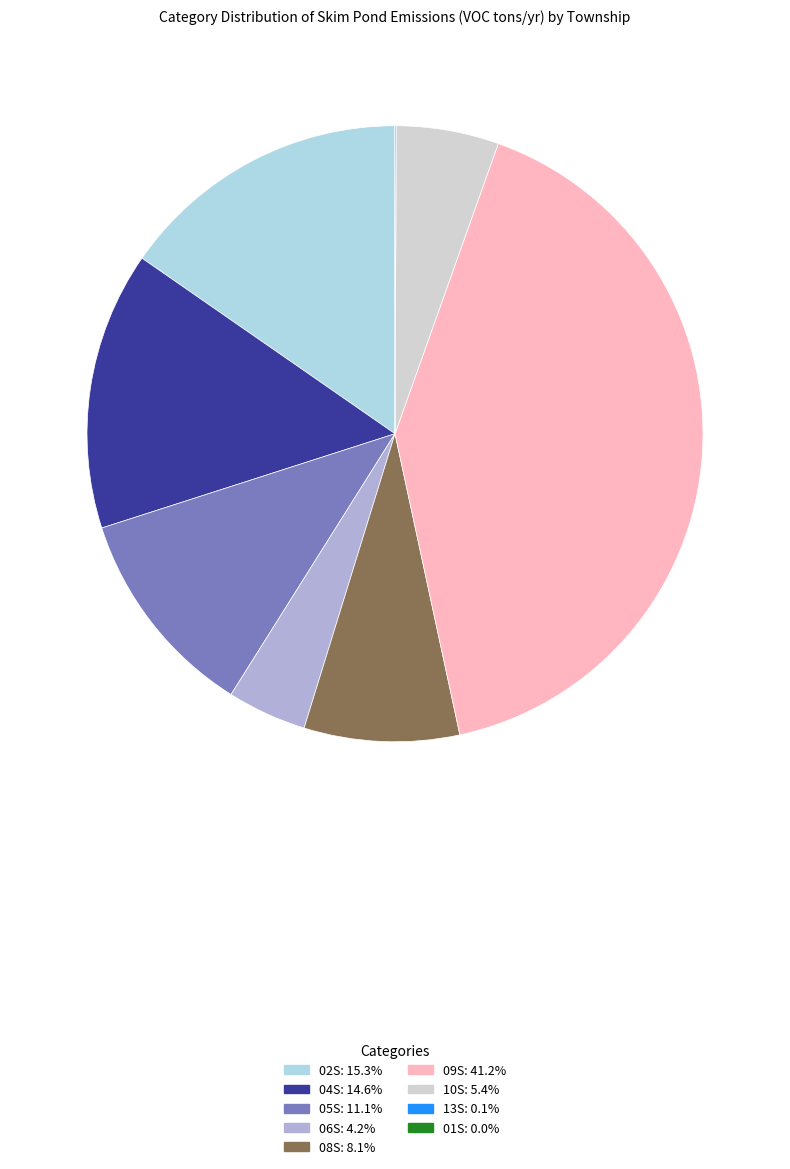

Which slice is the largest?

09S